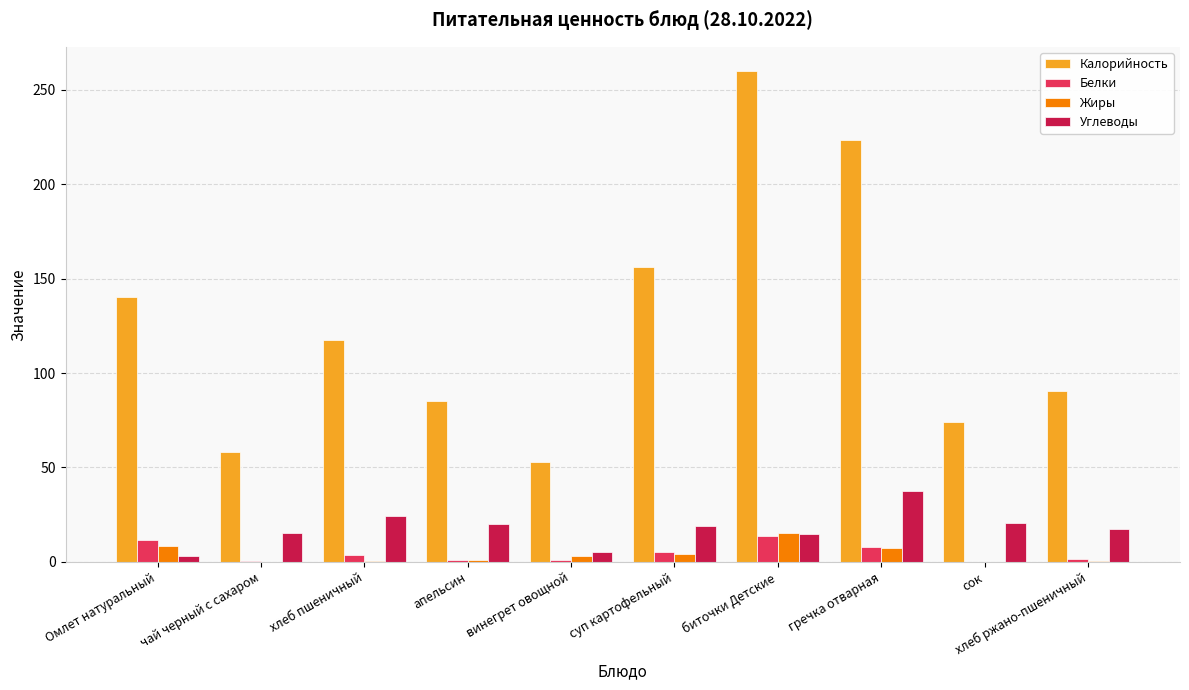

What is the spread (max minus min) of values at хлеб ржано-пшеничный?

90.3